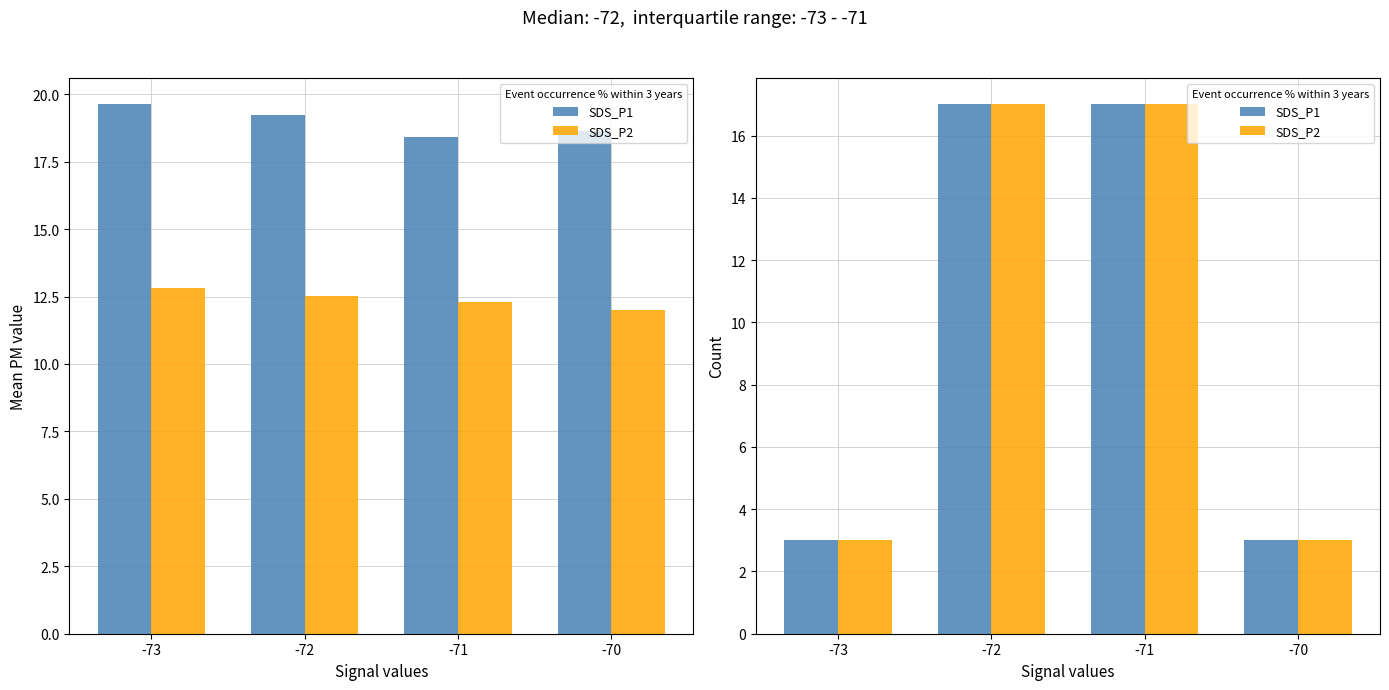

List the labels in order of SDS_P1 value, largest first.

-72, -71, -73, -70